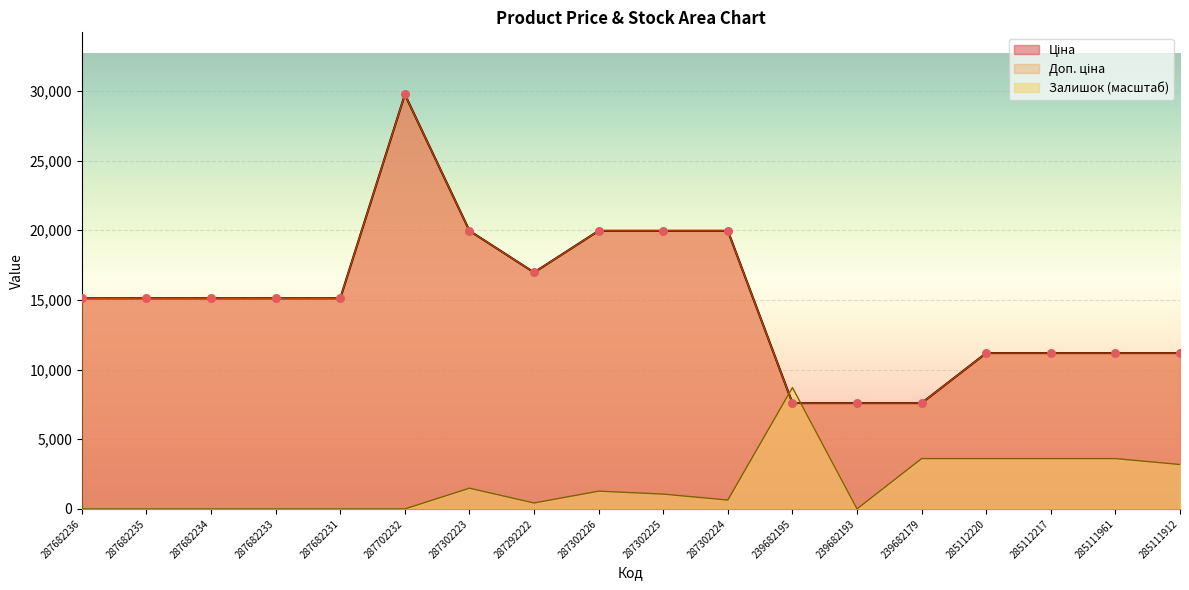

At which category is the sum across all series the highest?

287702232